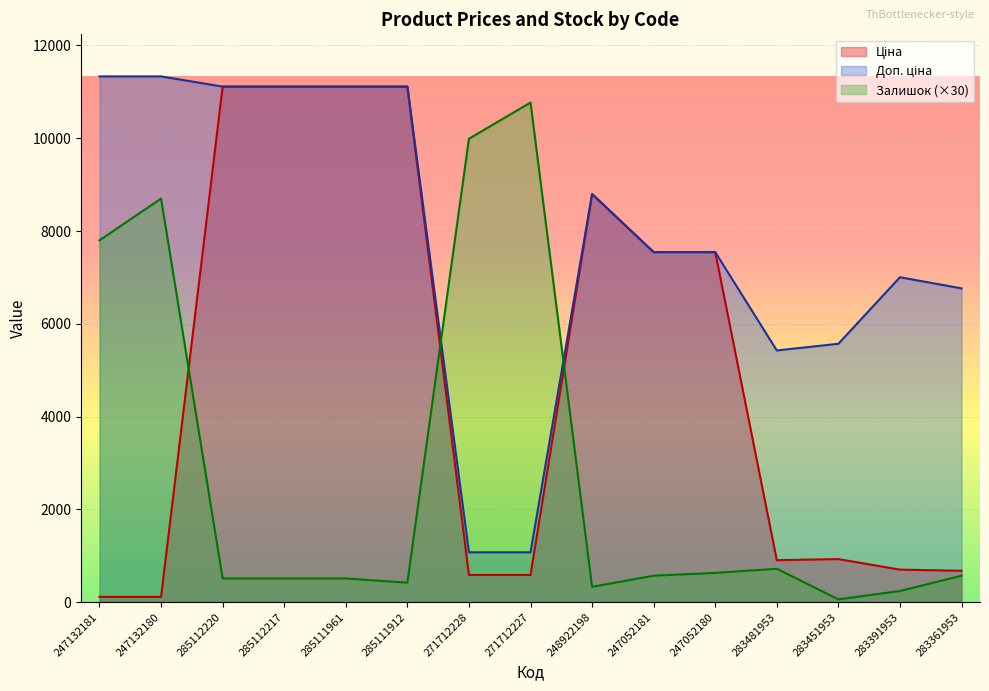

The Доп. ціна series shows 1074.5 at 271712228. True or false?

True